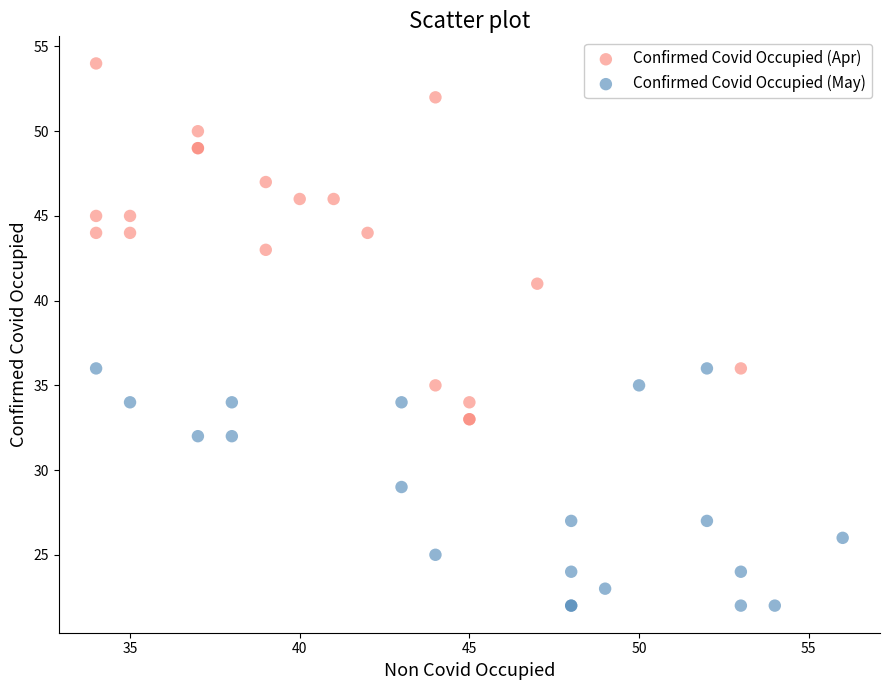

Which series contains the highest Y value?

Confirmed Covid Occupied (Apr)